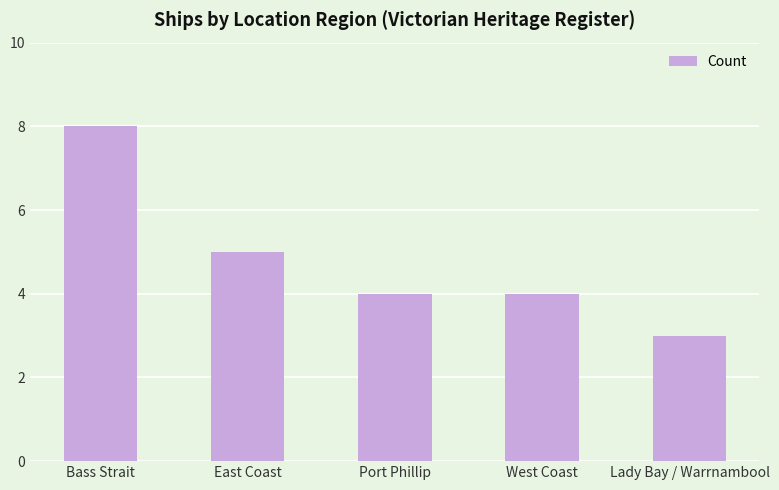

What position from the left is Lady Bay / Warrnambool?

5